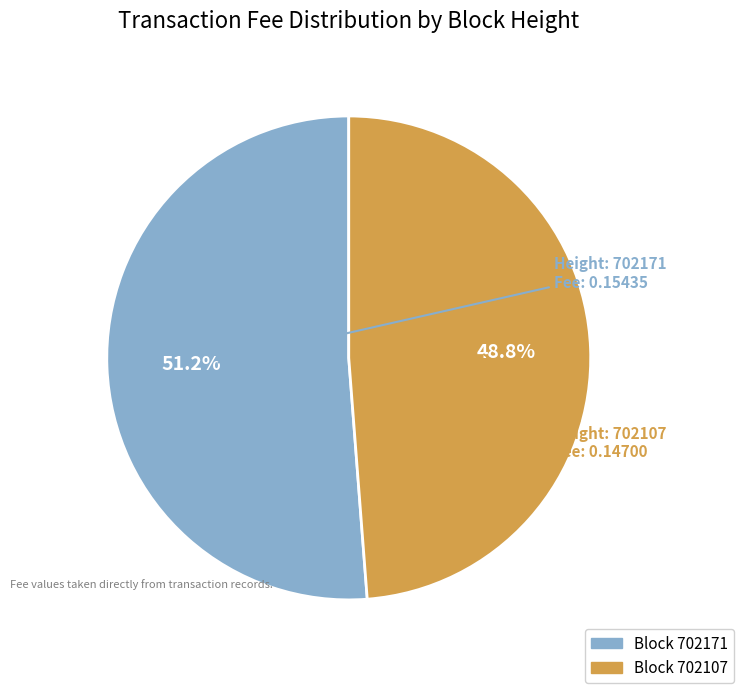

Count the number of slices in the pie.

2